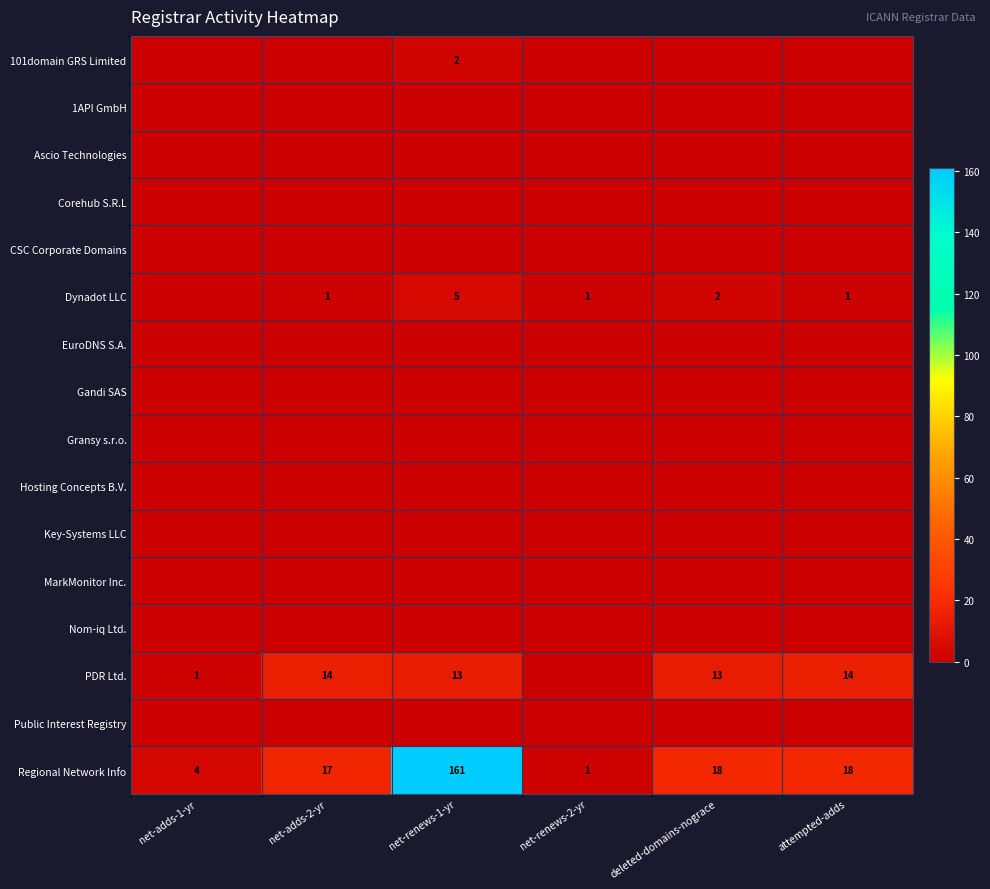

What is the greatest value displayed?

161